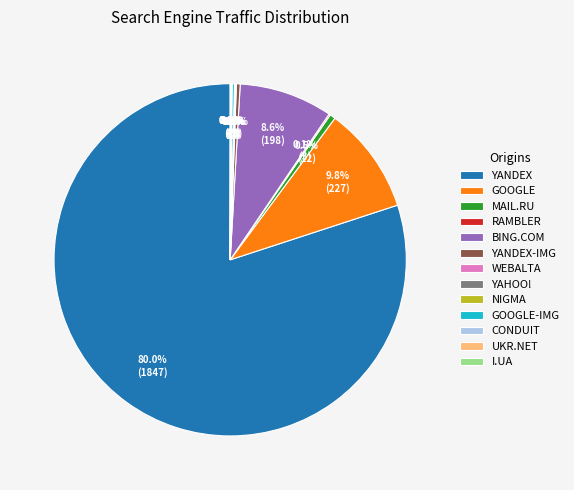

What is the majority slice?

YANDEX